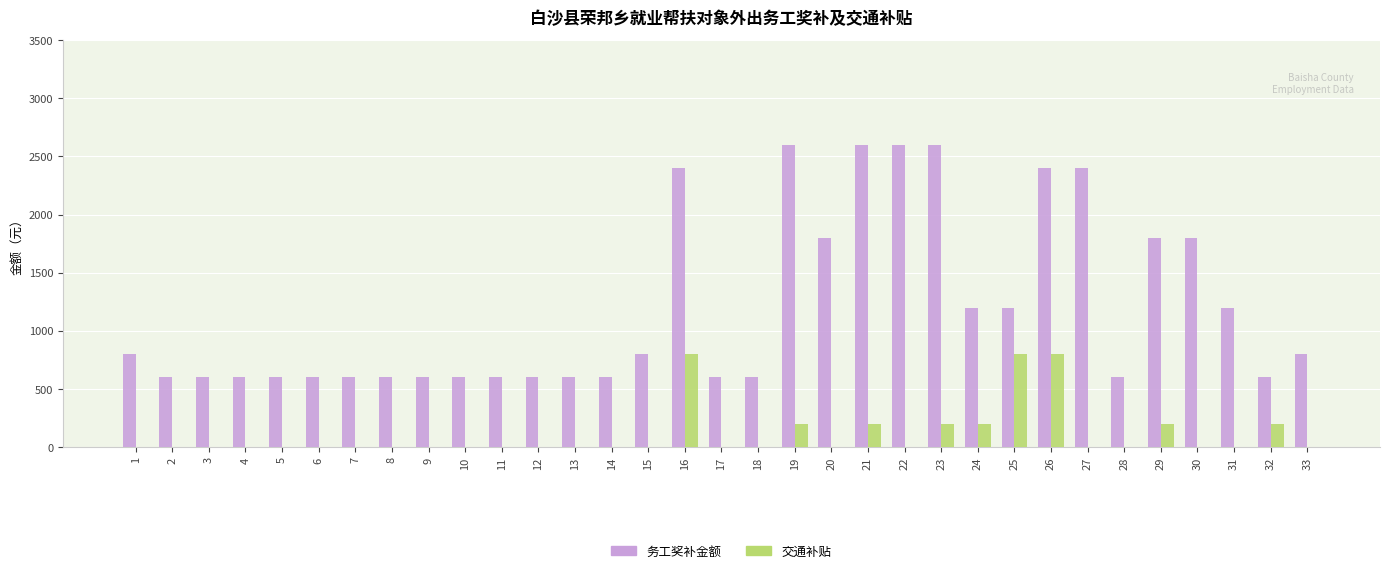

Are the bars grouped side by side (vs. stacked)?

Yes